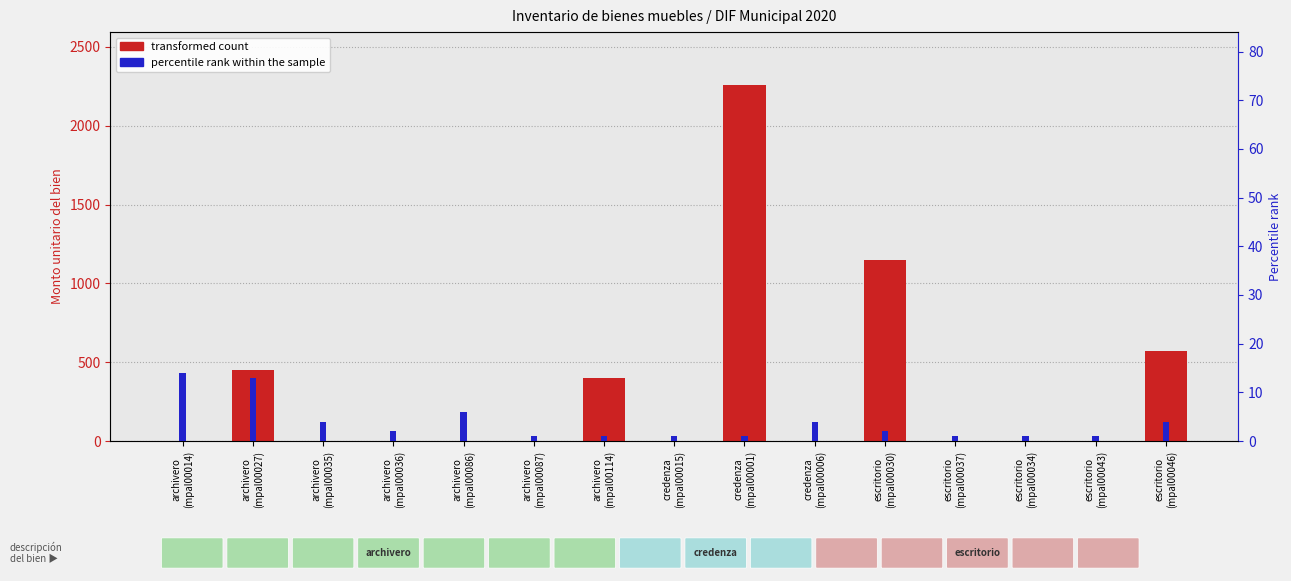

True or false: percentile rank within the sample has a value of 3 at archivero
(mpal00036).

False